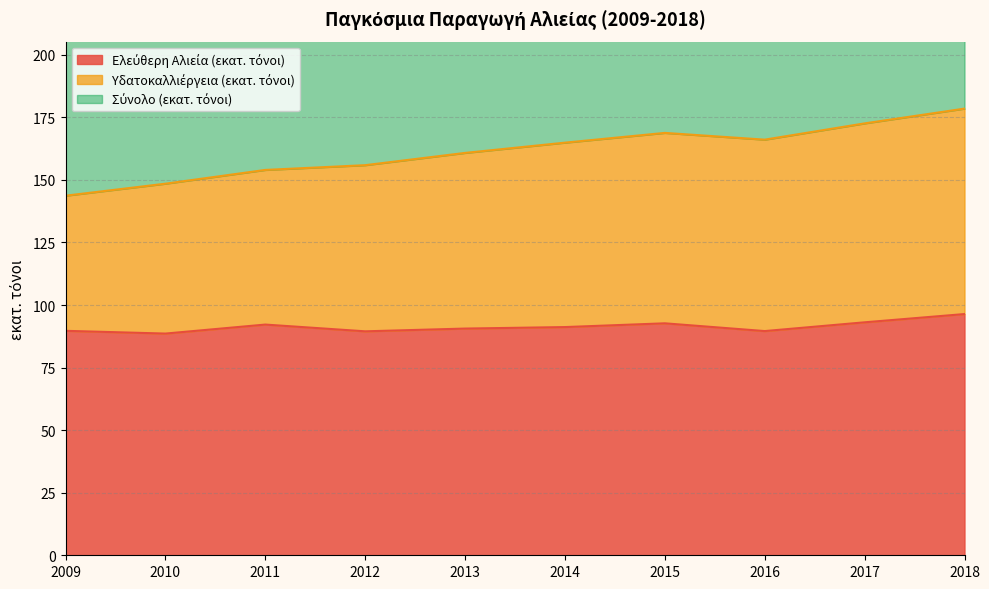

True or false: Σύνολο (εκατ. τόνοι) and Υδατοκαλλιέργεια (εκατ. τόνοι) cross at least once.

False